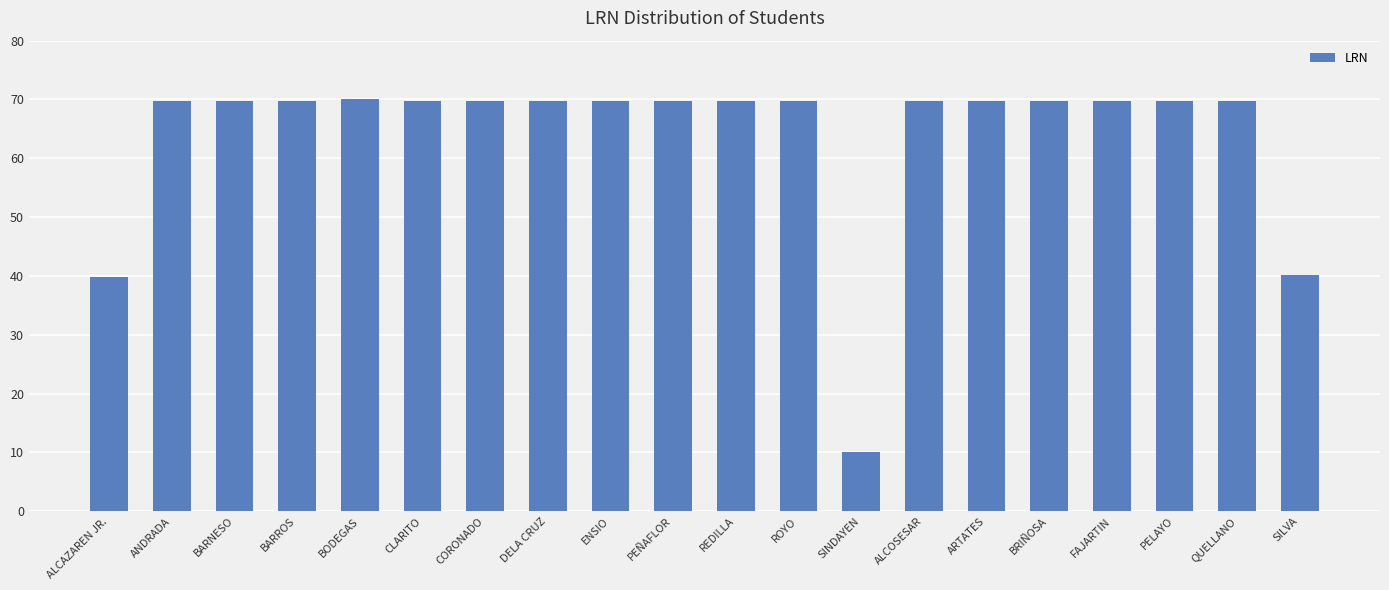

What value does the data have at BARROS?

69.7